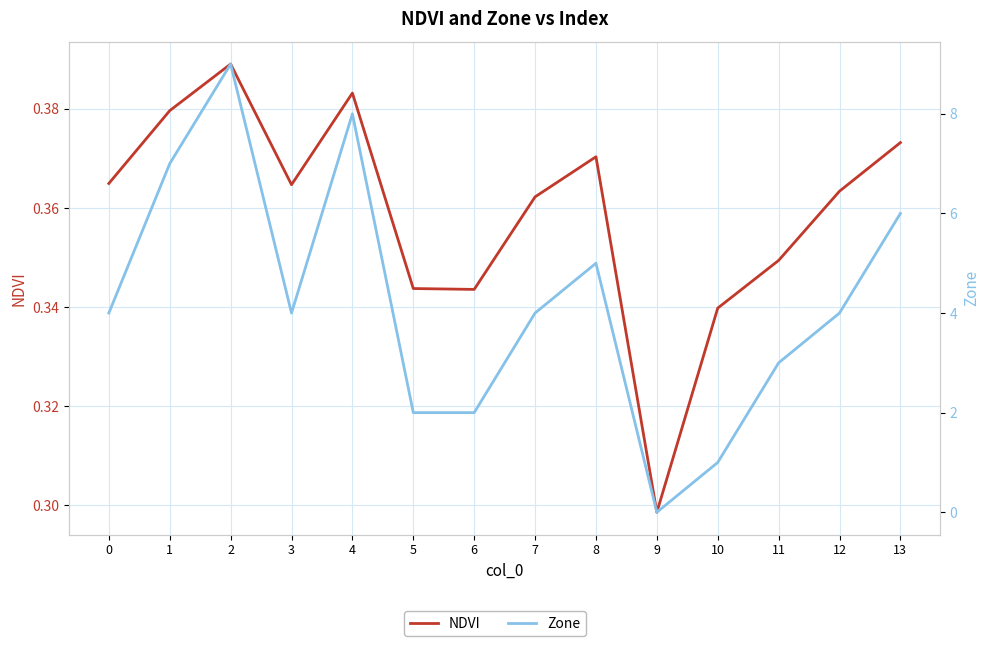

True or false: Zone and NDVI cross at least once.

True